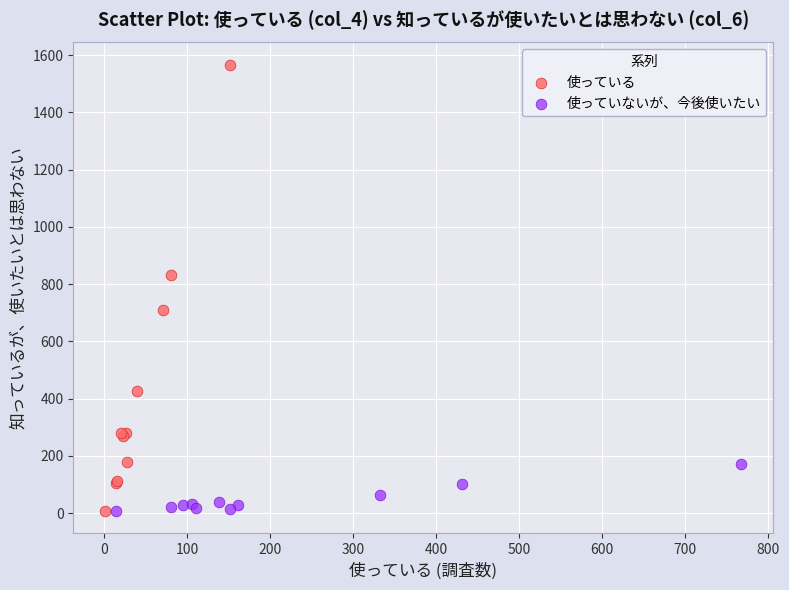

Which series reaches the maximum Y coordinate?

使っている